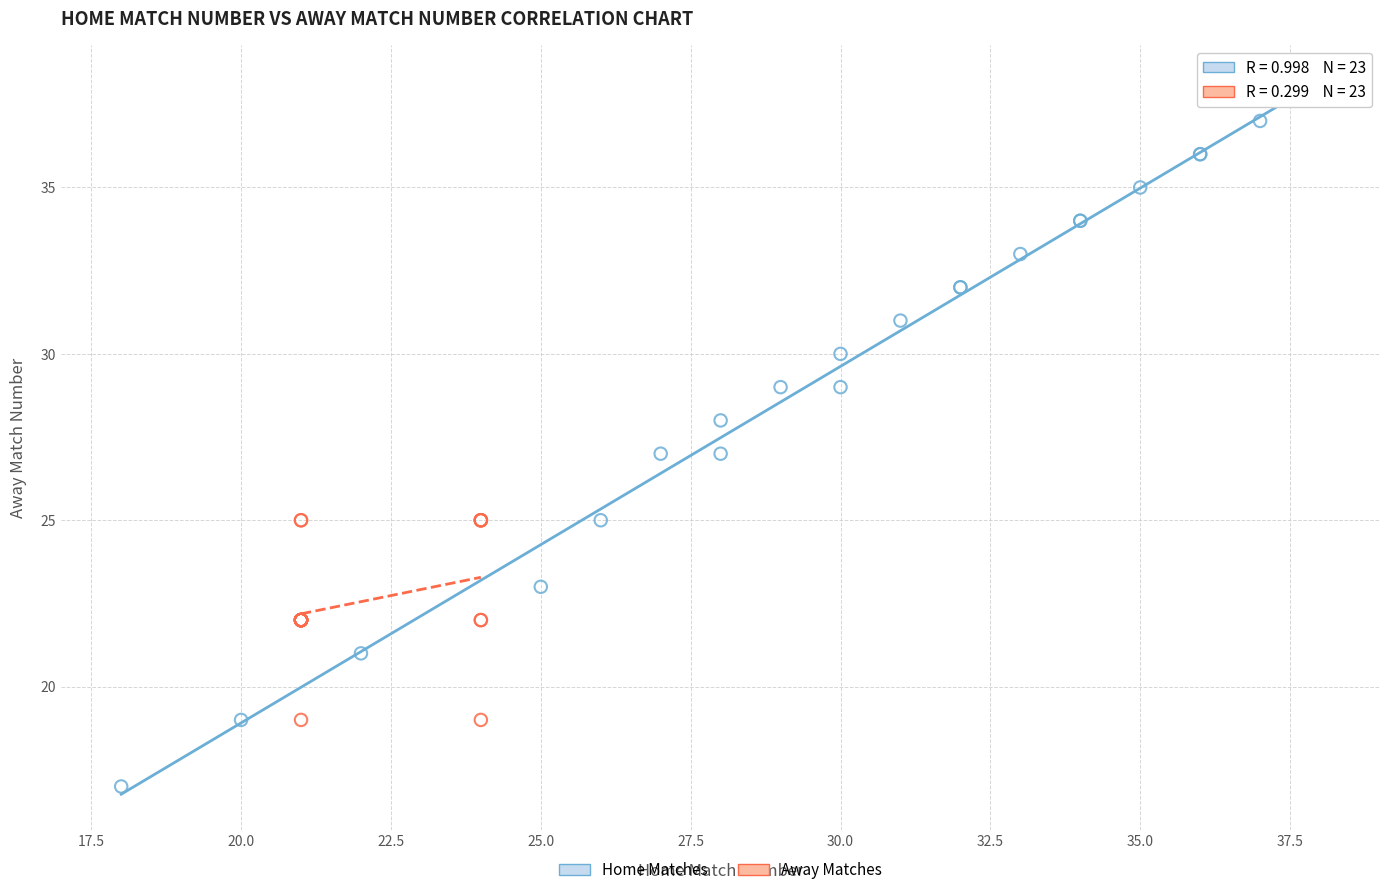

Which series contains the highest Y value?

Home Matches